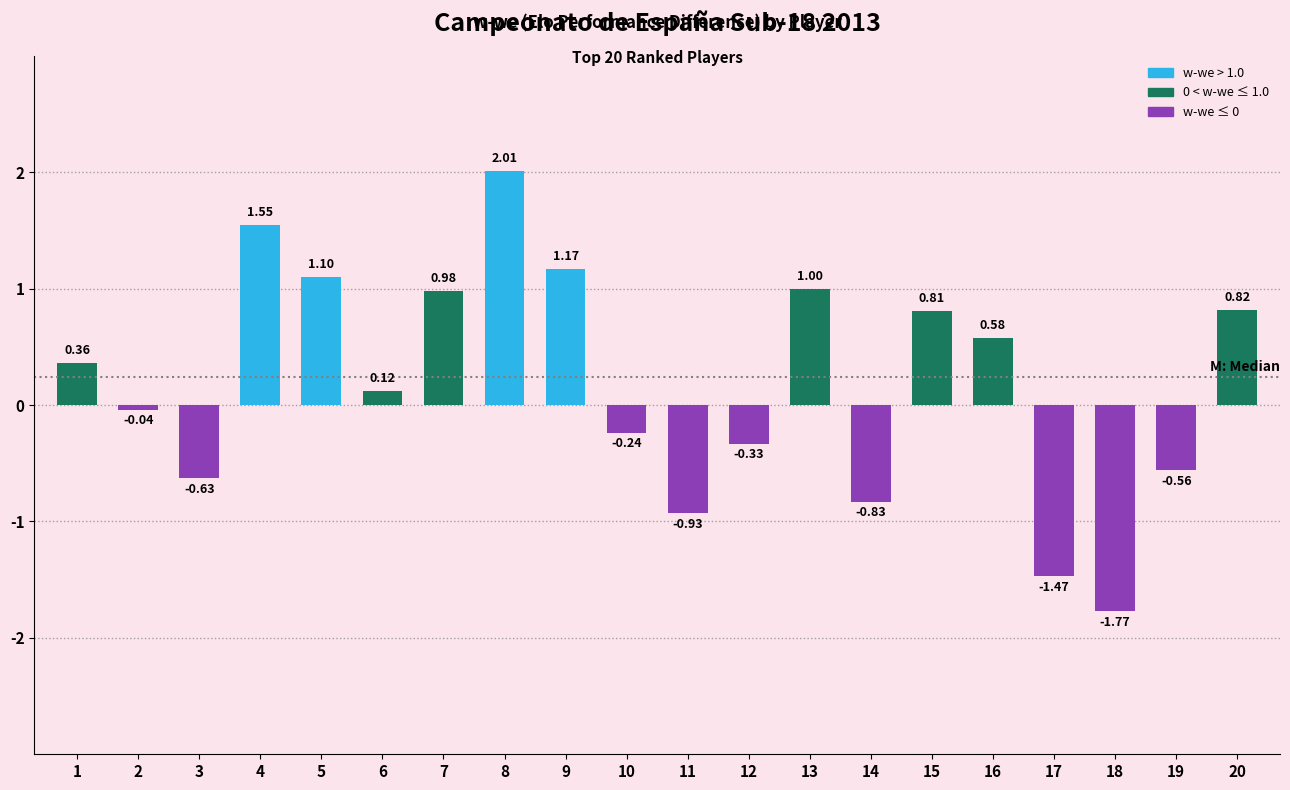

What is the maximum value shown in the chart?

2.0